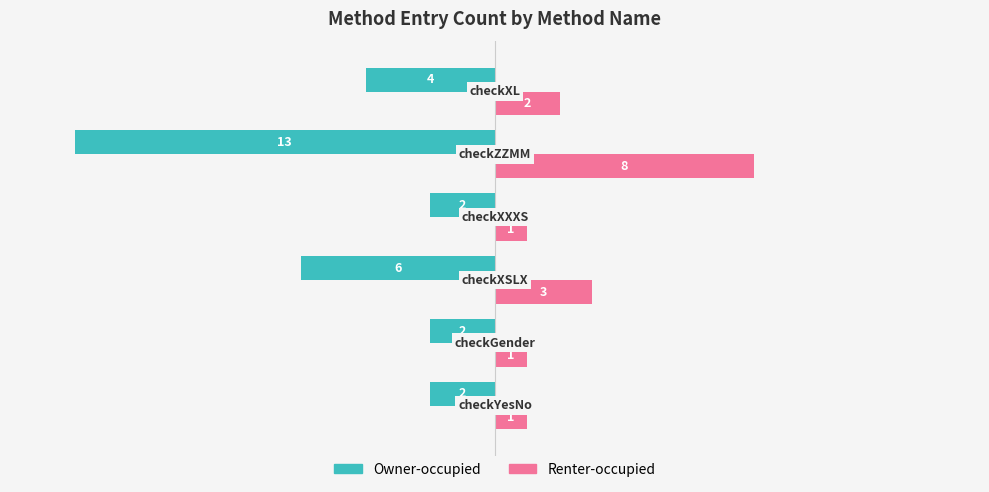

List the series in order of their peak value, highest first.

Renter-occupied, Owner-occupied